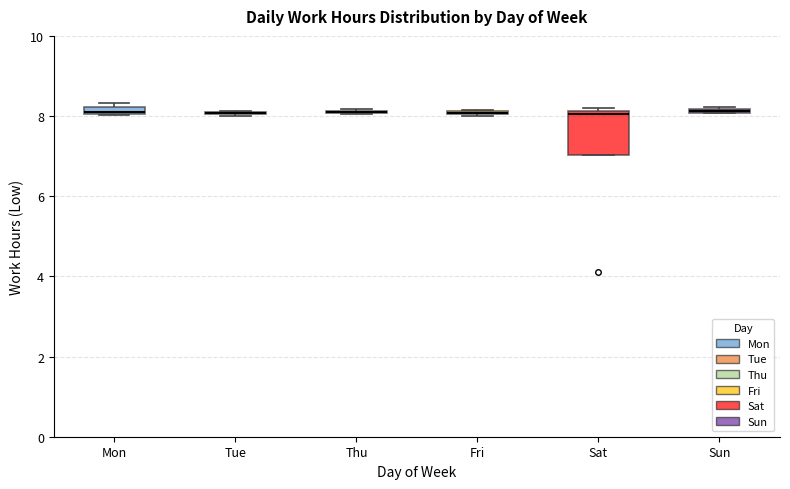

Which box is the tallest, from its lower edge to its upper edge?

Sat